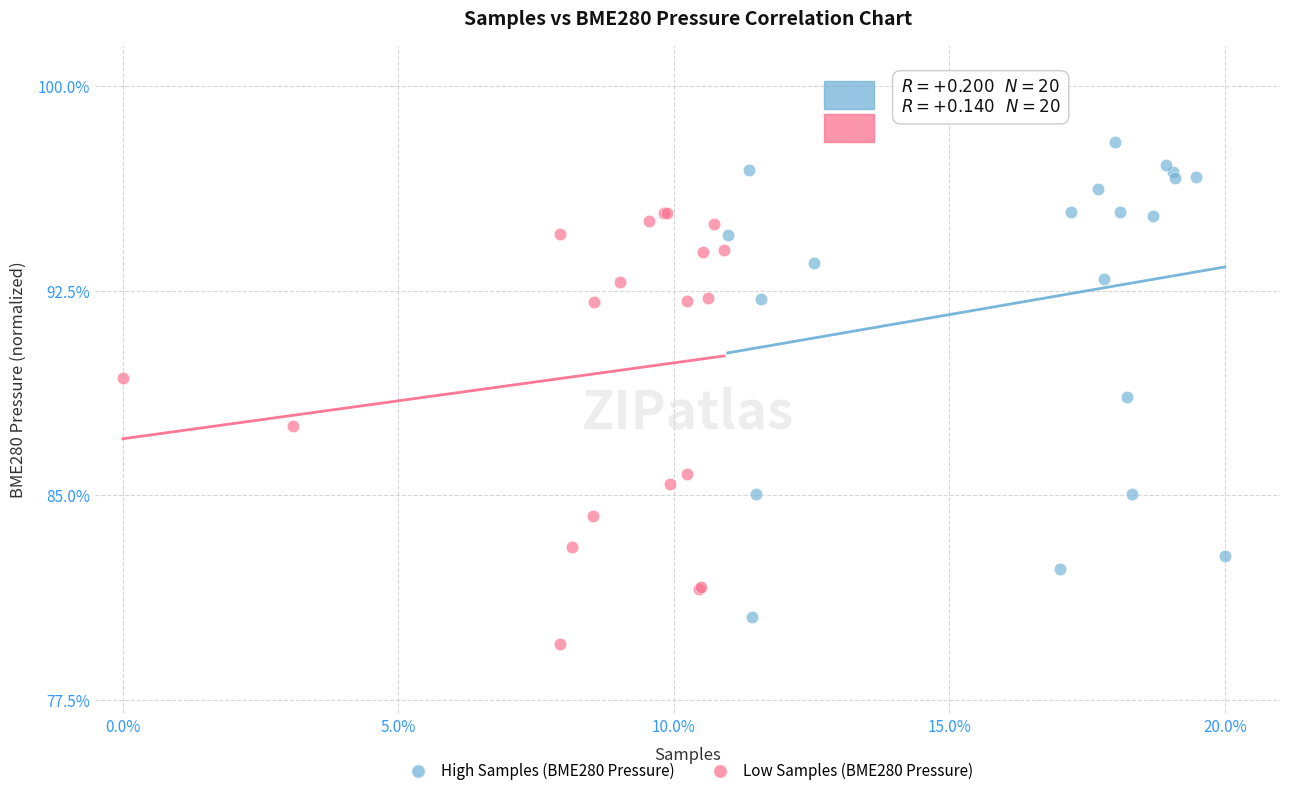

Which series contains the lowest Y value?

Low Samples (BME280 Pressure)